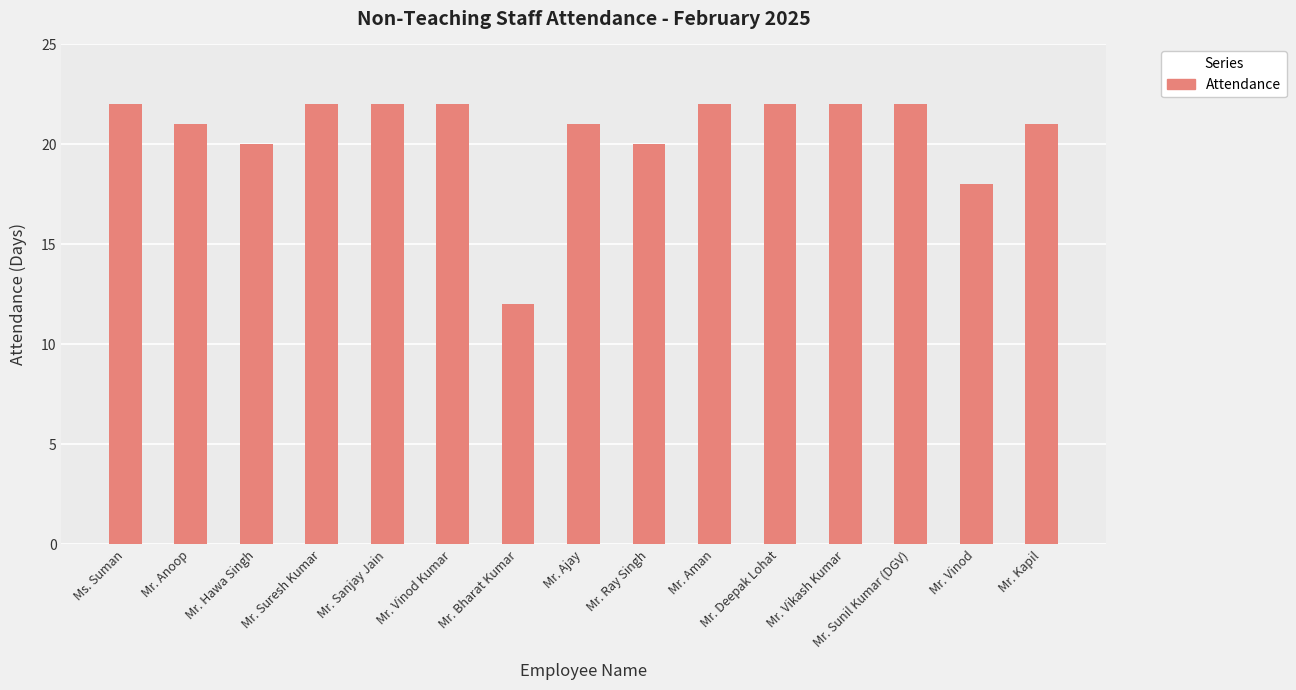

What is the difference between the maximum and minimum values?

10